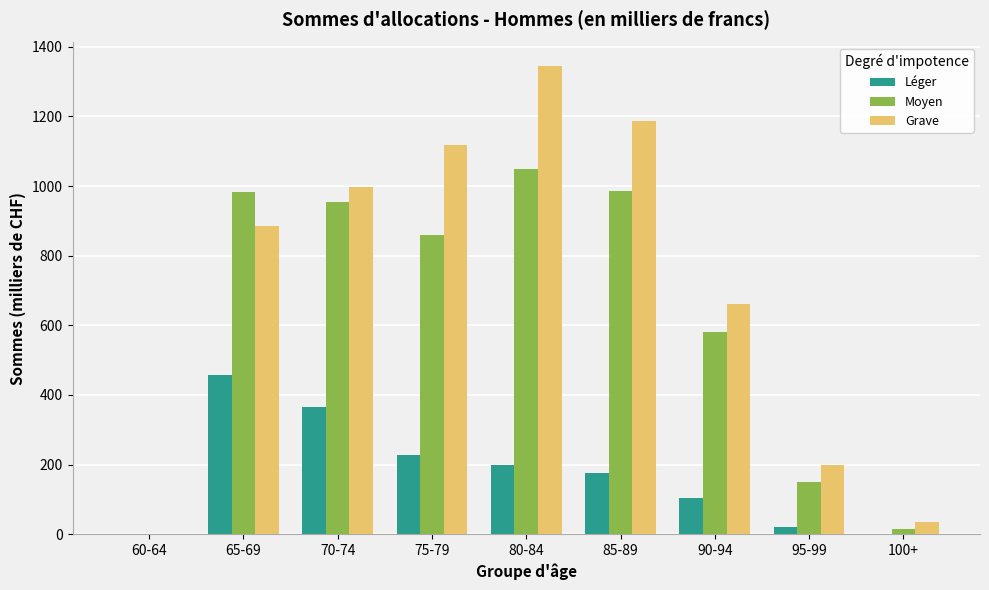

What is the total value across all series at 90-94?

1347